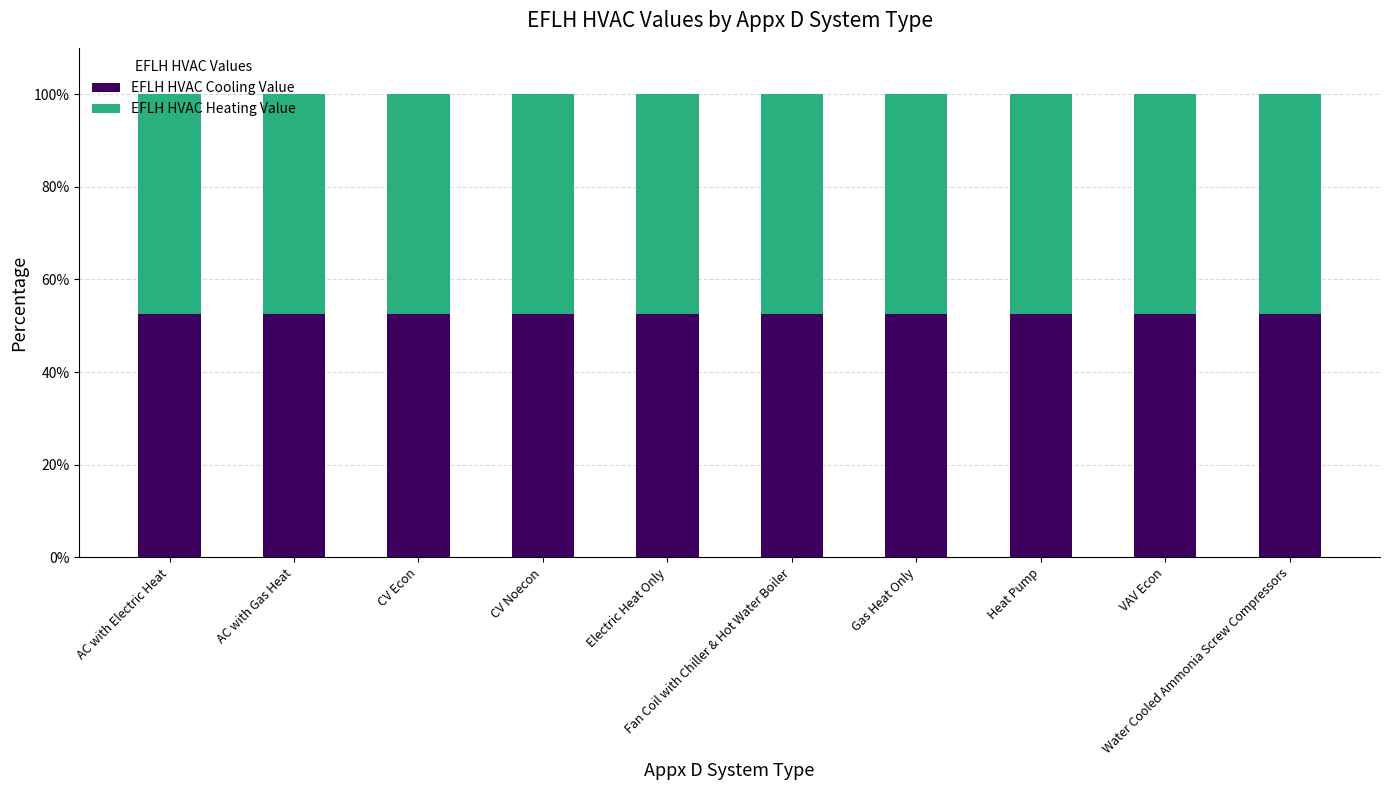

What is the average value of the EFLH HVAC Cooling Value series?

52.6